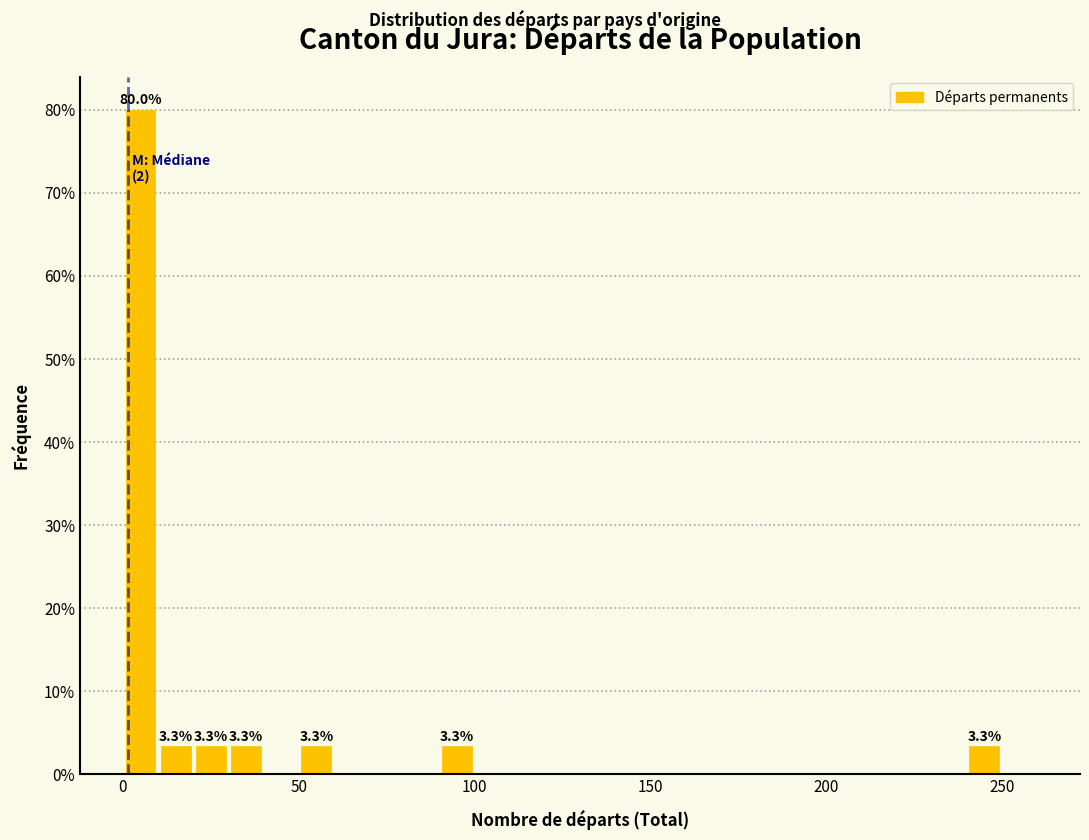

Around what value on the x-axis is the tallest bar? Give the approximate position of its centre, as read against the axis.

5